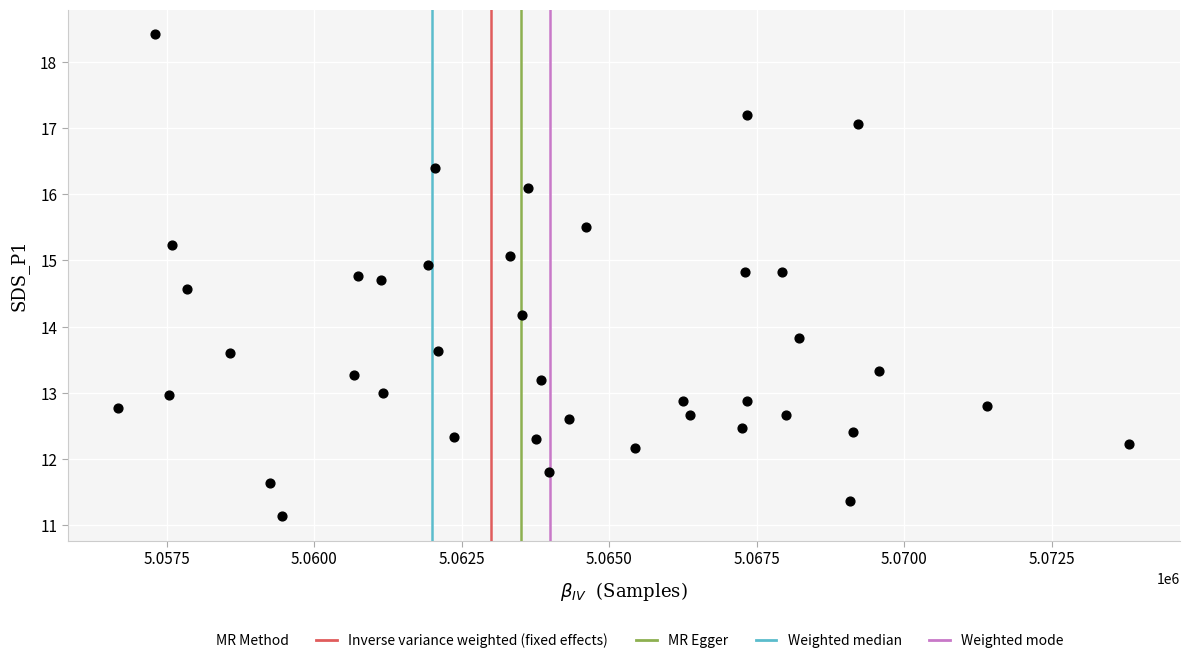

What is the range of Y values (max minus min)?

7.3